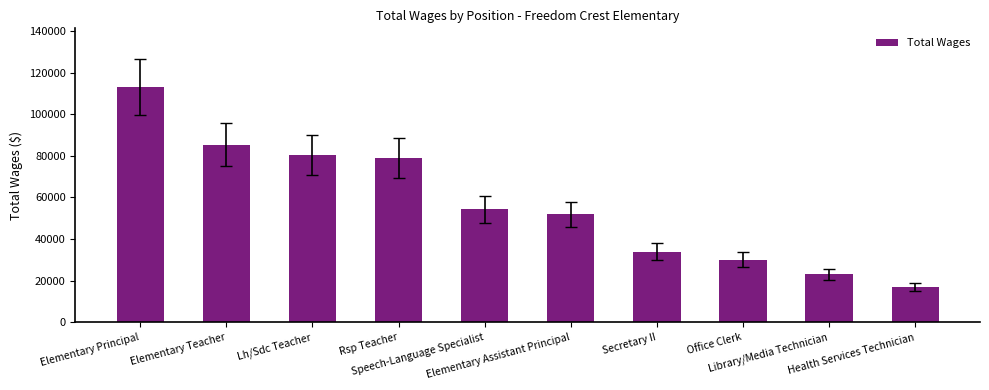

Count the number of categories in the chart.

10